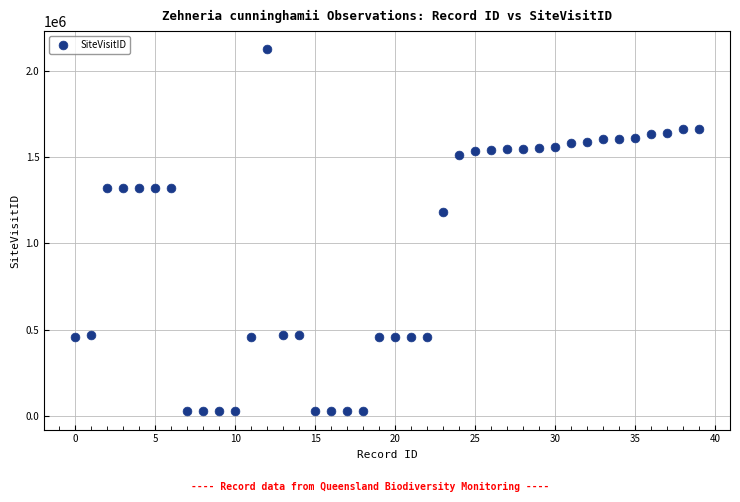

What is the range of Y values (max minus min)?

2095497